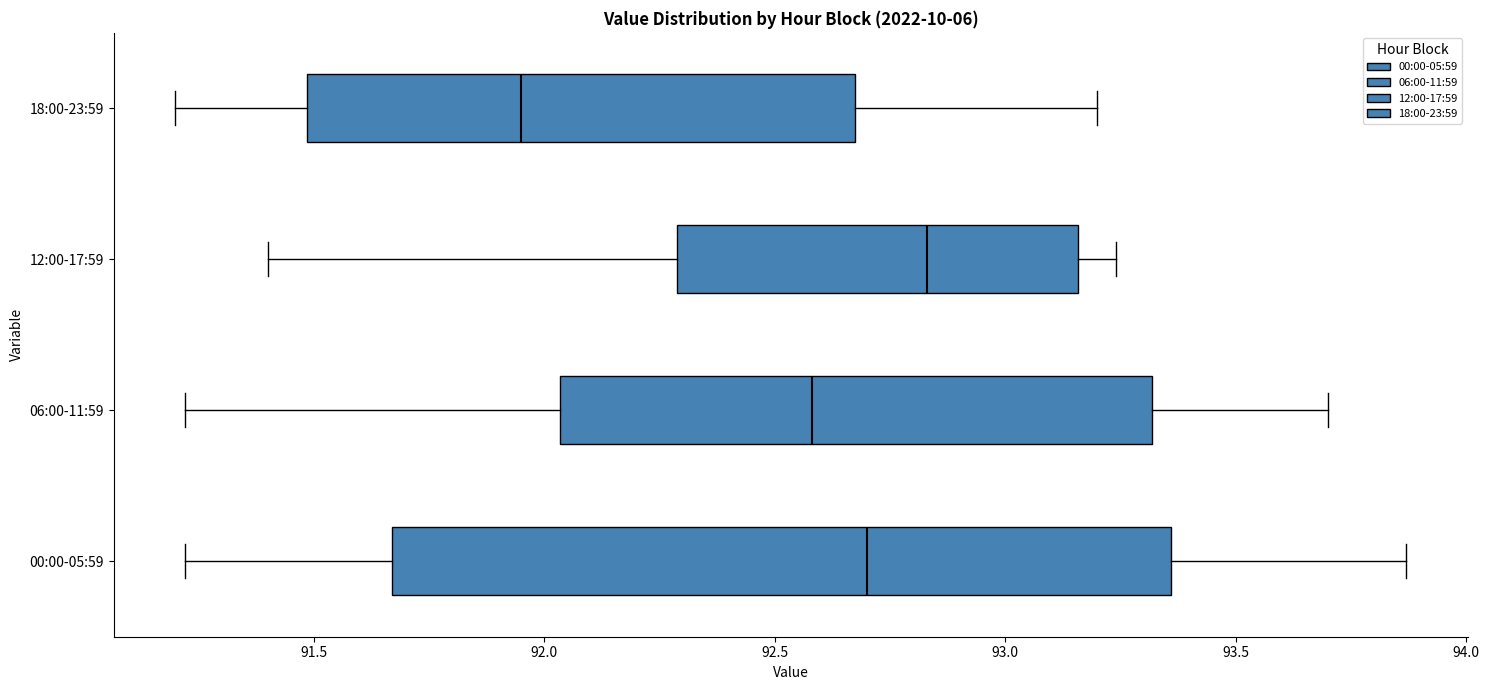

Which box has the furthest to the right median line?

12:00-17:59